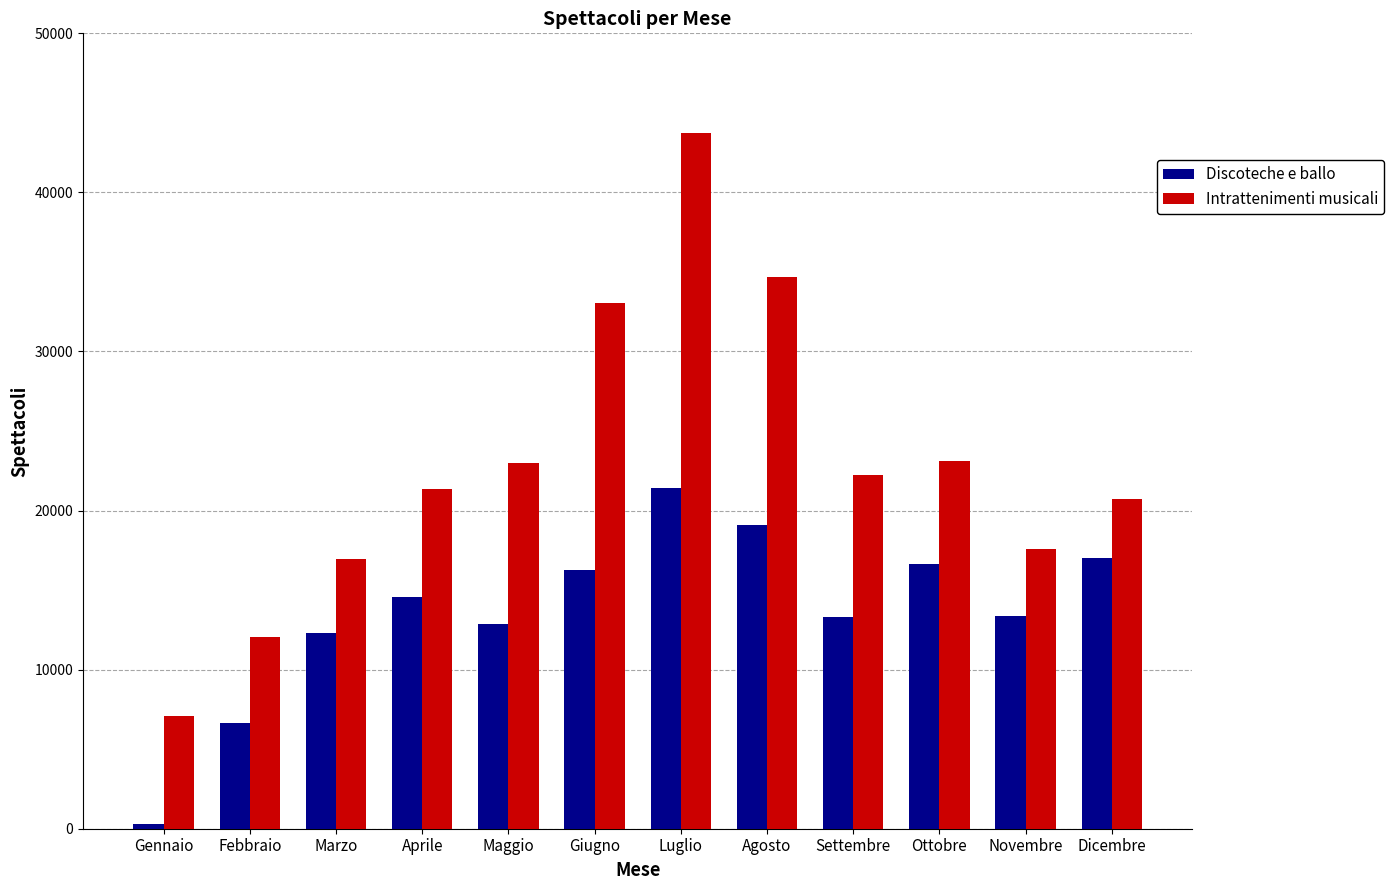

Does the chart contain stacked bars?

No